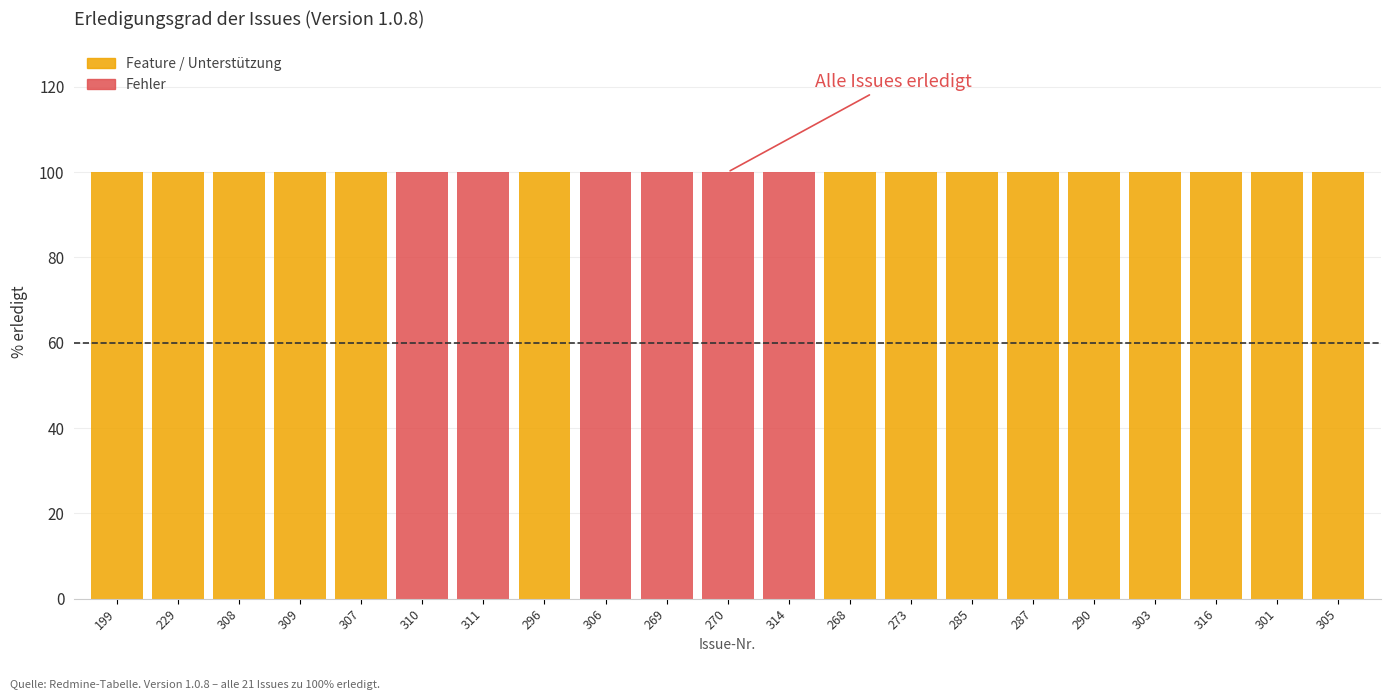

What position from the left is 269?

10